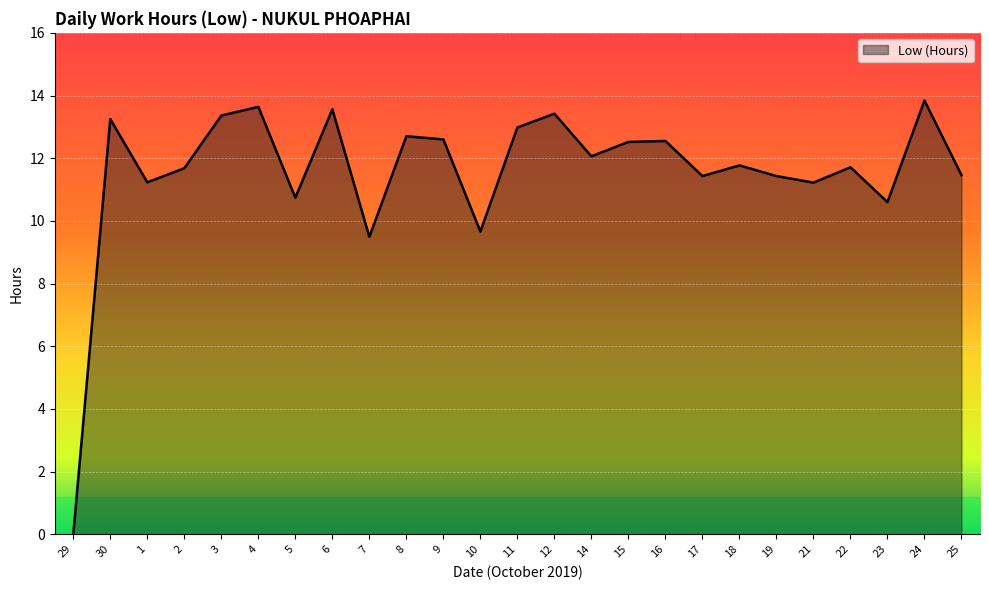

What is the difference between the maximum and minimum values?

13.8